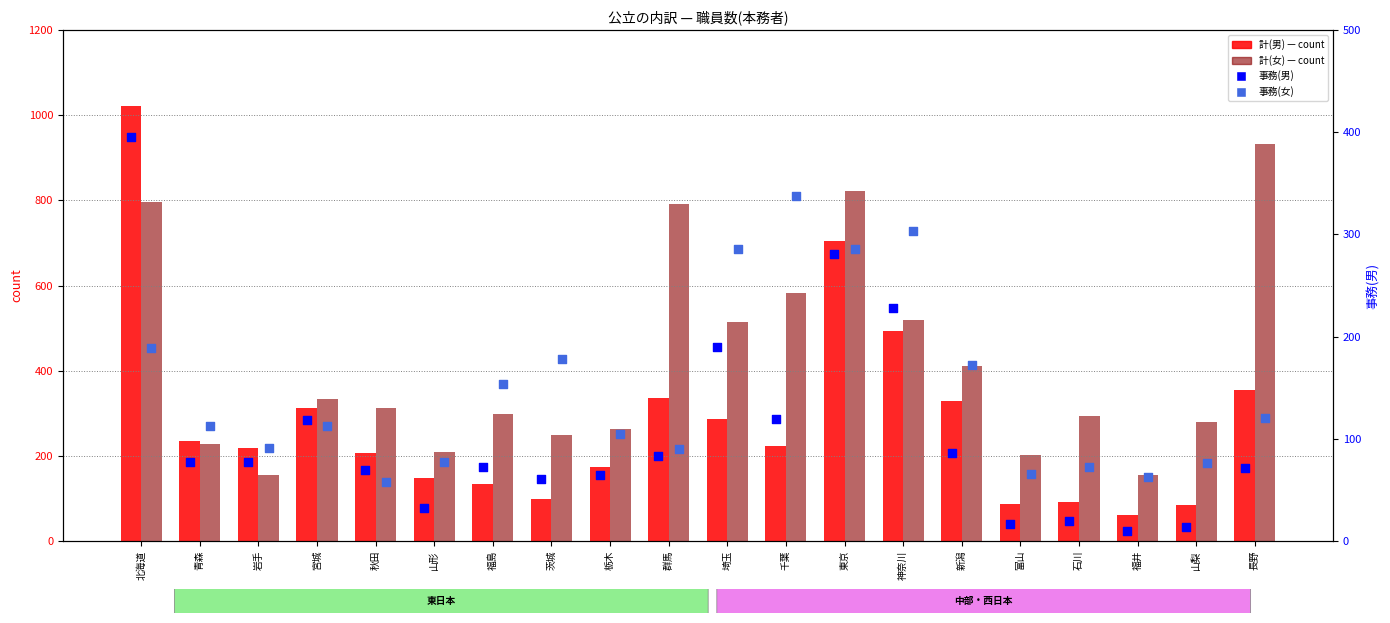

Which series has the largest Y range (max minus min)?

計(男)